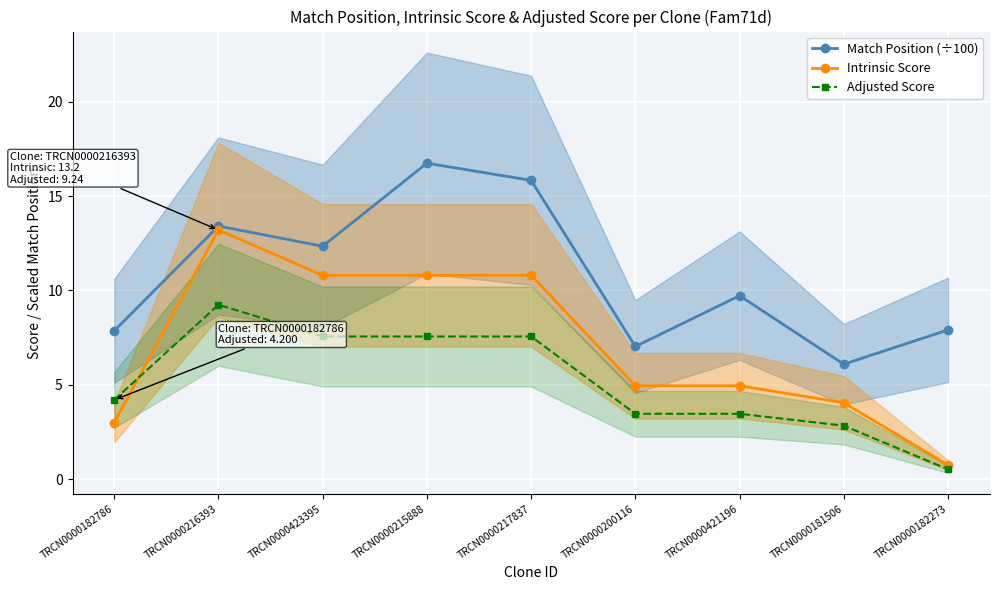

True or false: Match Position (÷100) and Adjusted Score intersect in this chart.

False